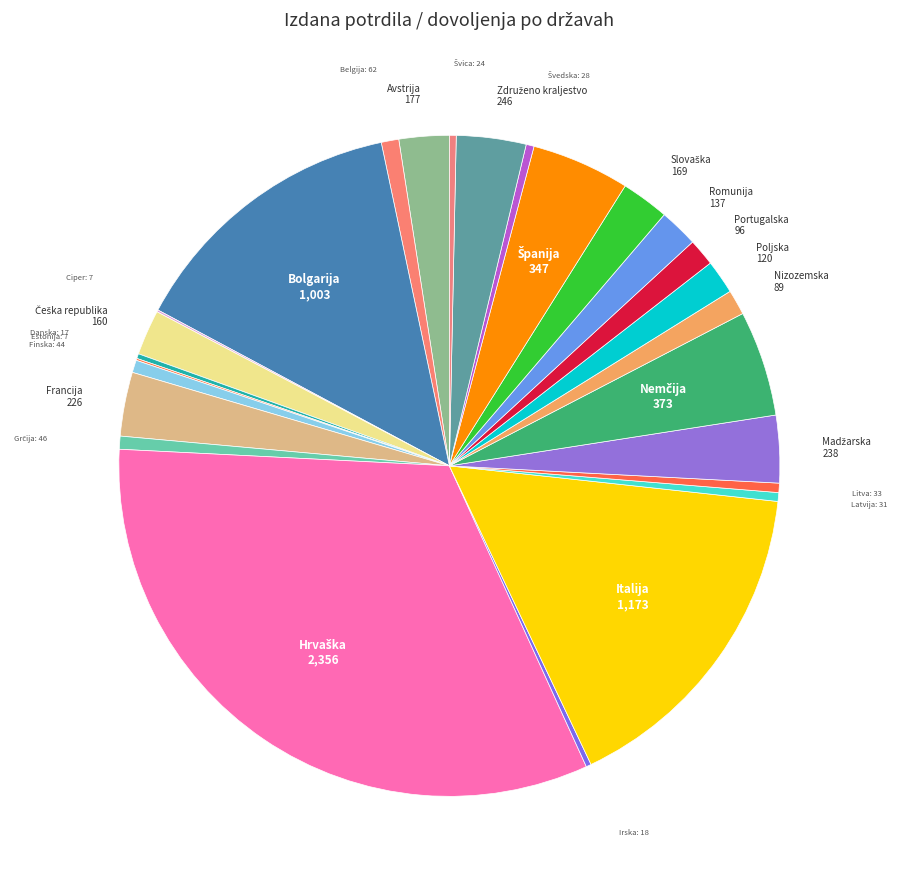

To the nearest percent, what is the difference between the largest and smallest slice percentages?

33%